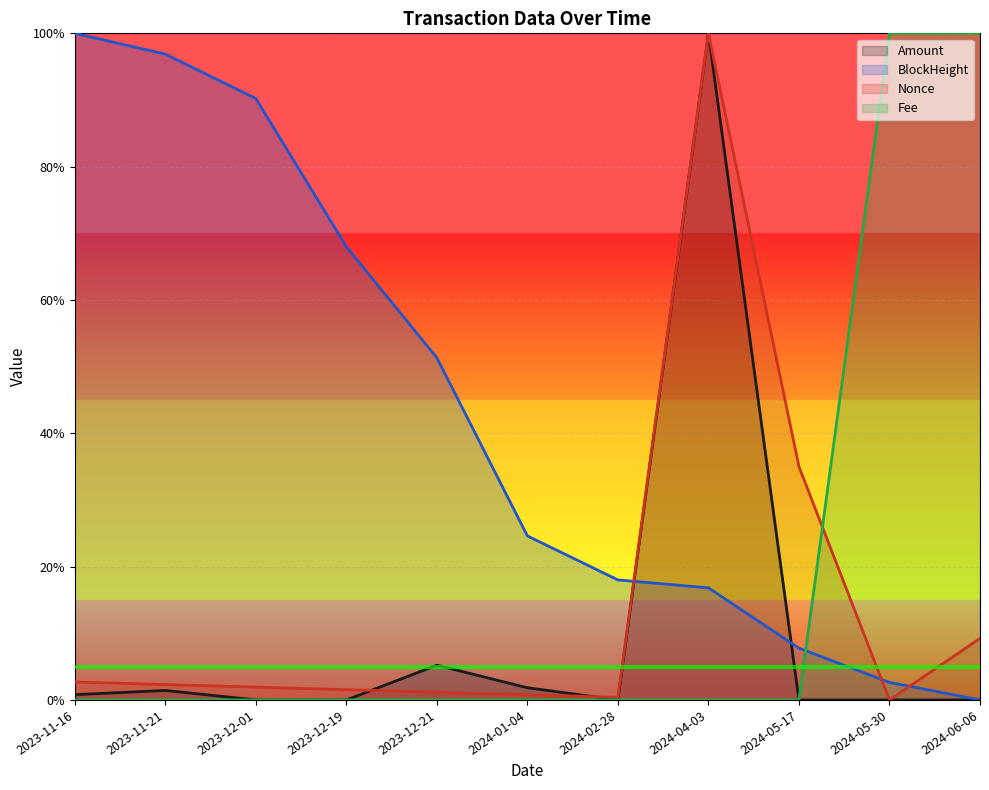

Between 2023-12-19 and 2023-11-21, which is larger?

2023-11-21